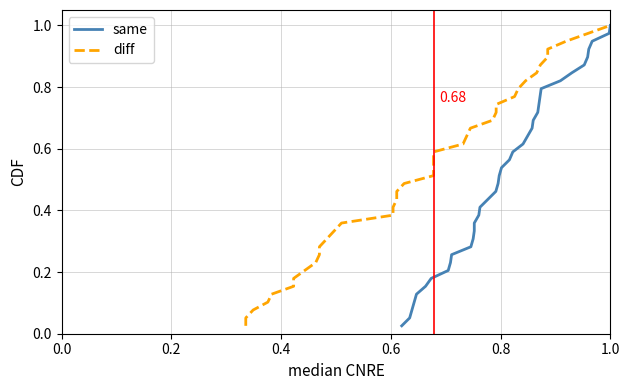

Is the value of diff at 12 greater than the value of same at 12?

No